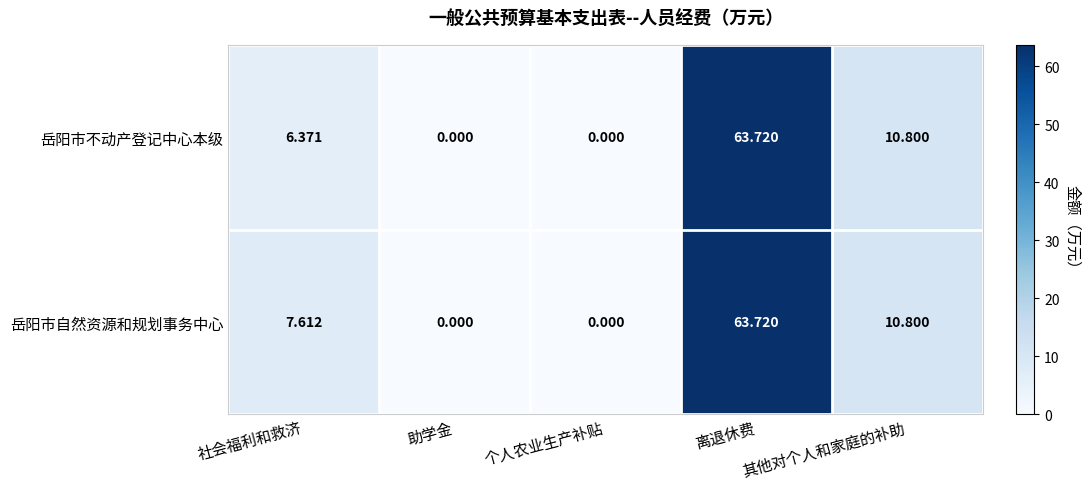

Which series has the largest total across all categories?

岳阳市自然资源和规划事务中心